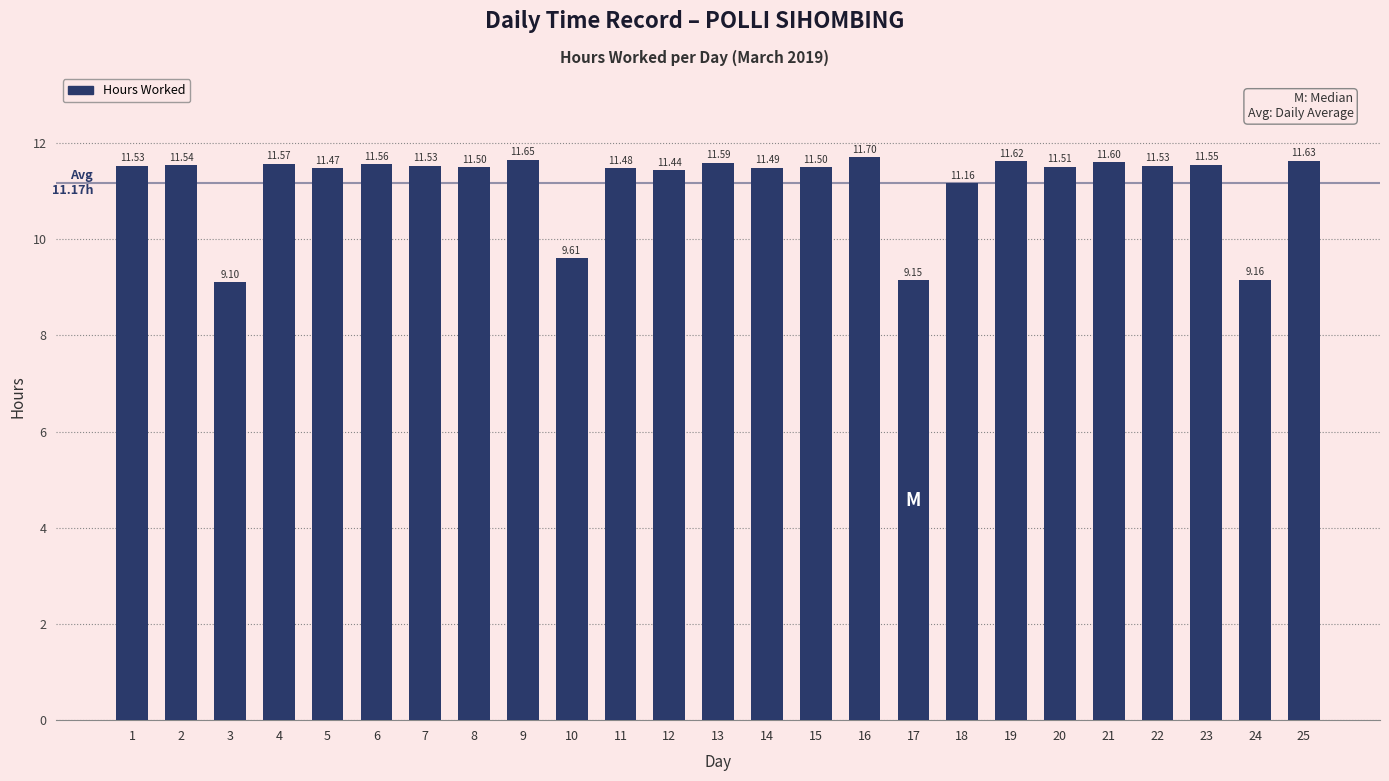

How many categories are shown in the chart?

25